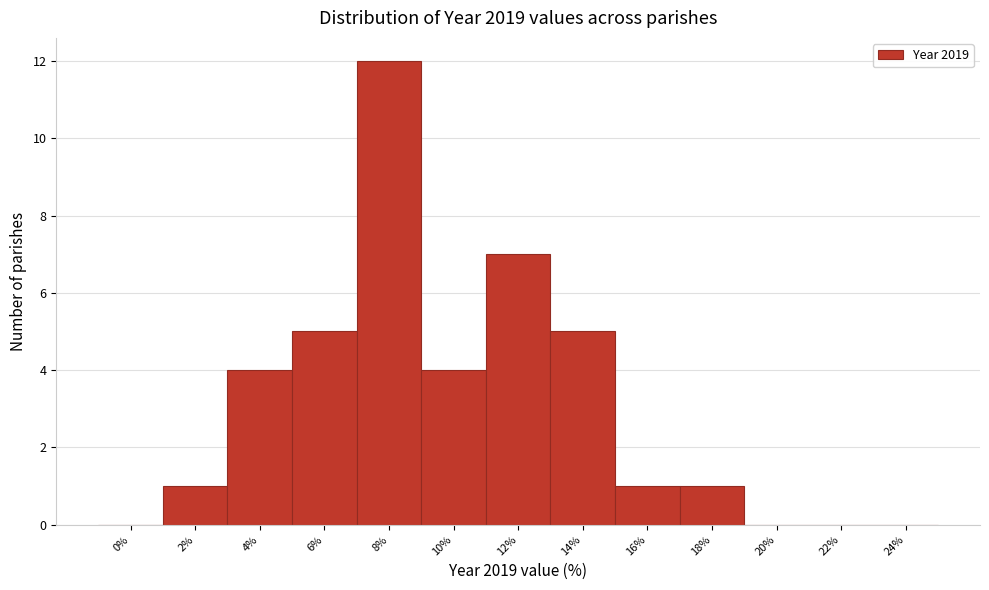

Reading right to left, what are all the values shown in this chart?

24%=0	22%=0	20%=0	18%=1	16%=1	14%=5	12%=7	10%=4	8%=12	6%=5	4%=4	2%=1	0%=0